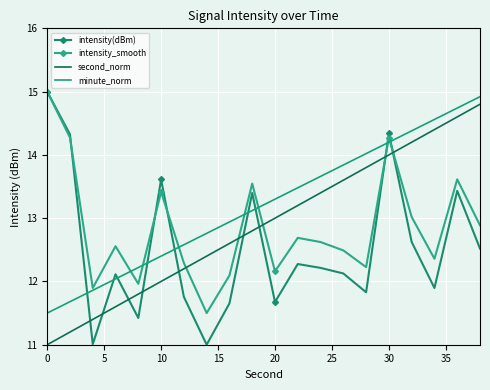

True or false: minute_norm and second_norm cross at least once.

False